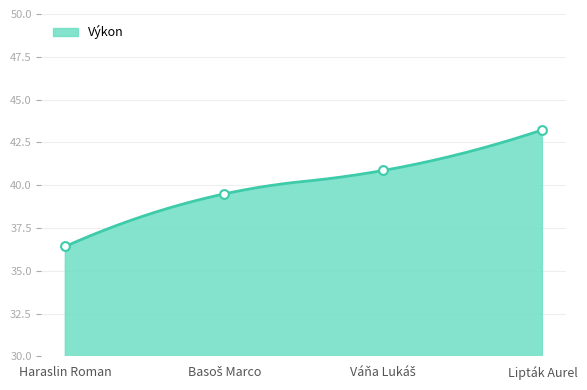

Between Lipták Aurel and Basoš Marco, which is larger?

Lipták Aurel